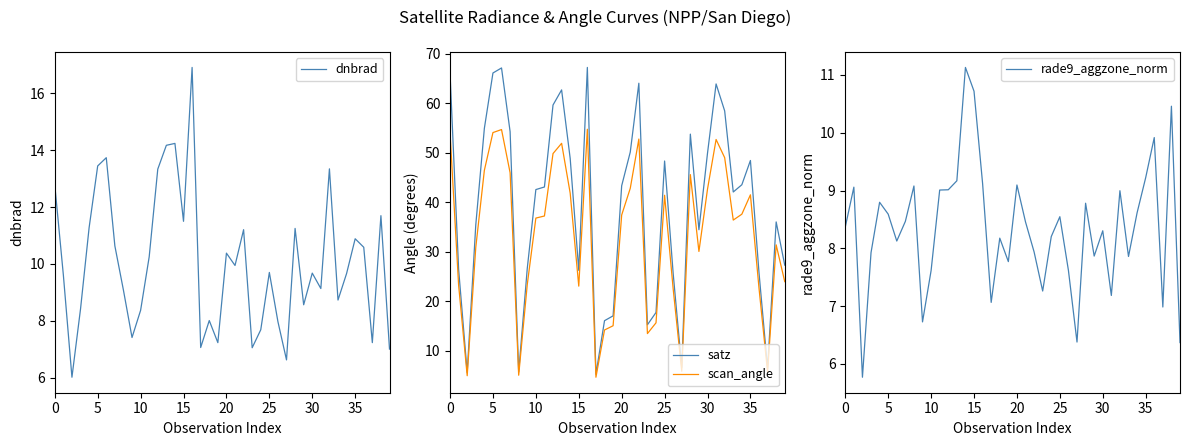

At how many categories does at least one series exceed 52?

12